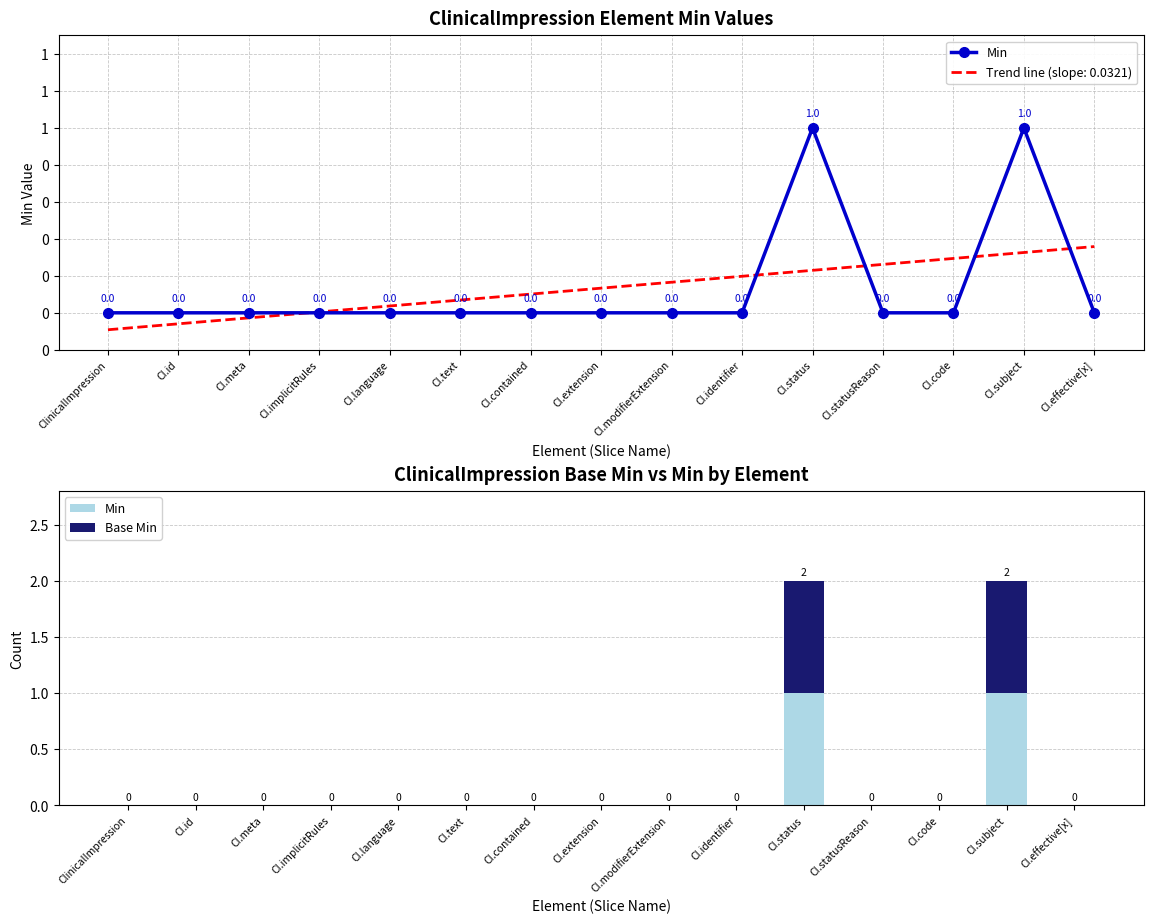

The value of Min at ClinicalImpression is 0. True or false?

True